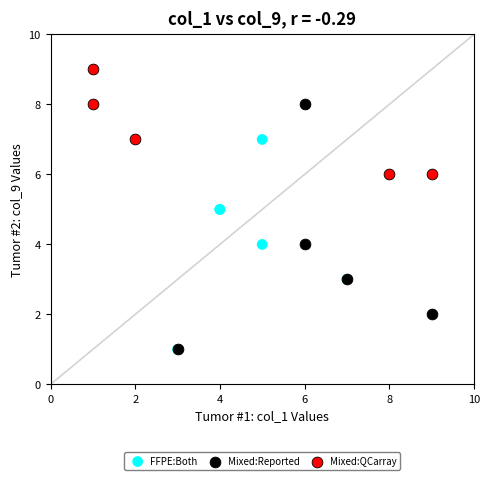

Which series reaches the maximum Y coordinate?

Mixed:QCarray